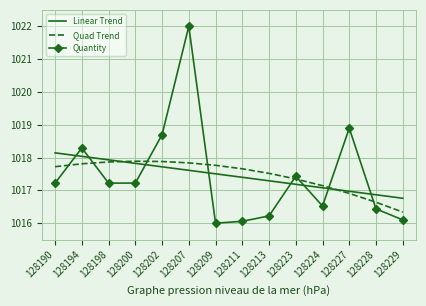

What is the difference between the highest and lowest values at 128194?

0.5